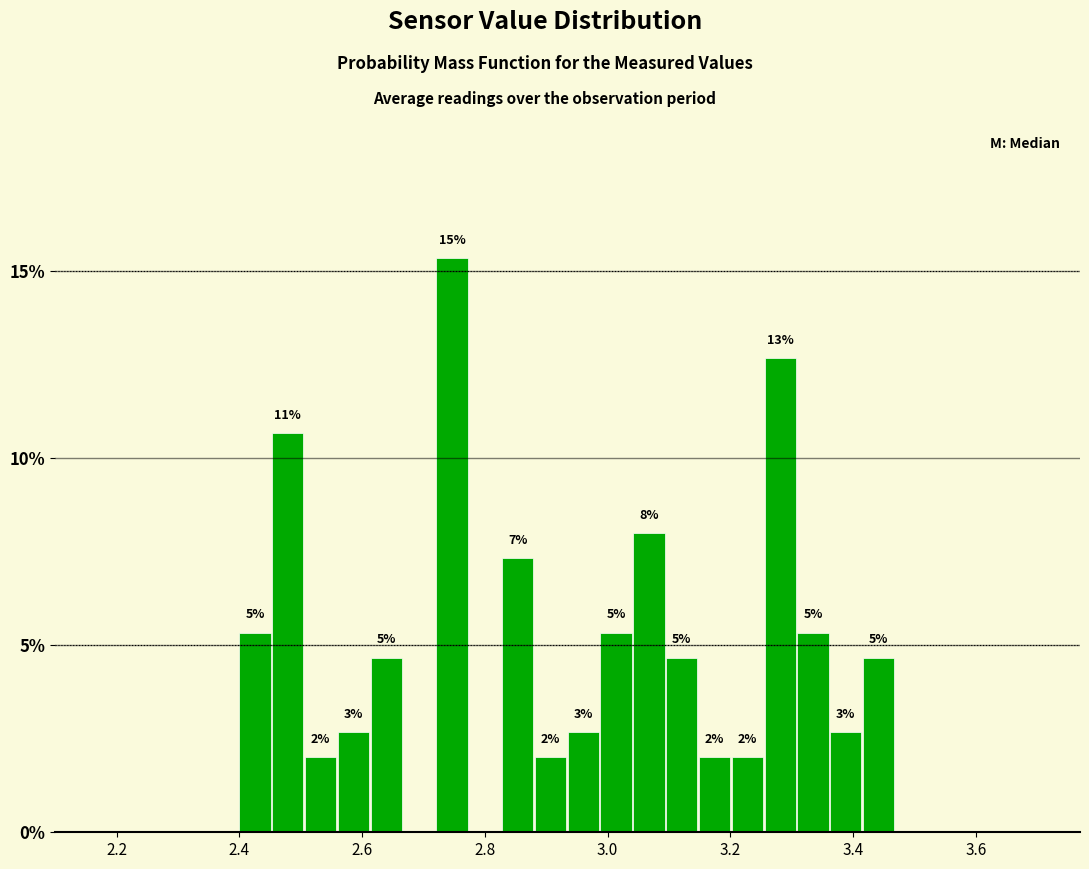

Read against the x-axis, roughly where is the centre of the tallest bar?

2.74